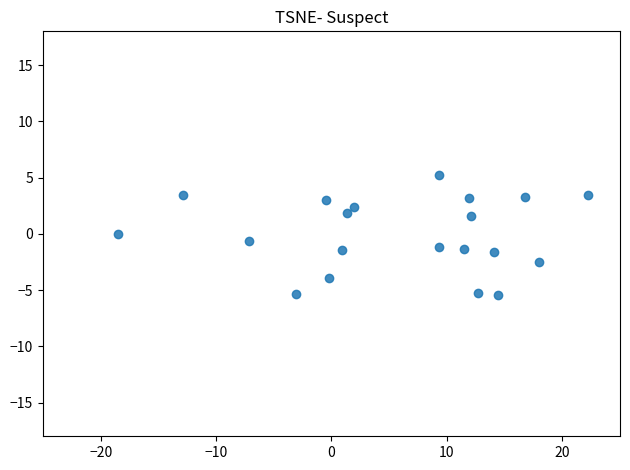

What is the range of Y values (max minus min)?

10.7